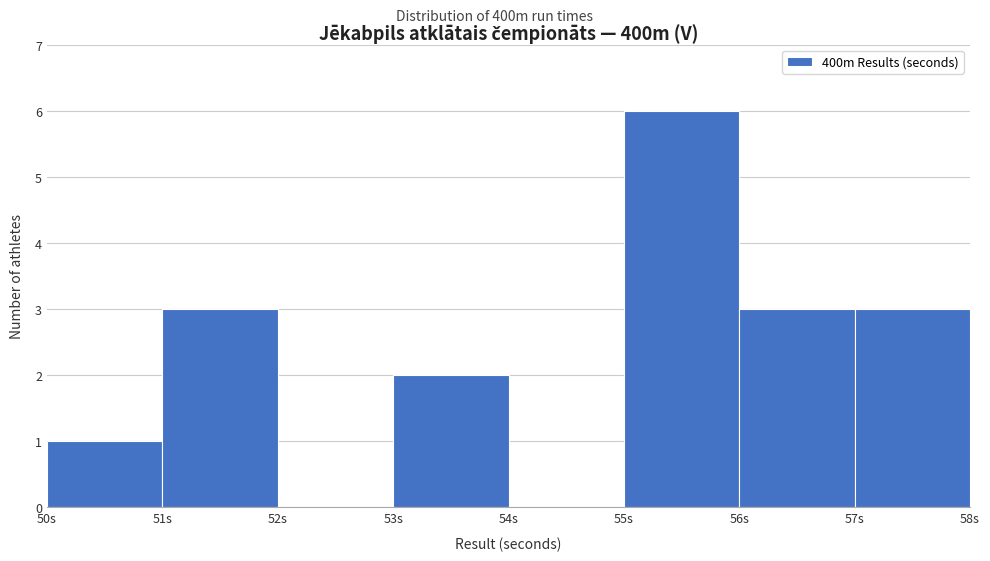

Over which range of the x-axis is the bar tallest?

55 to 56